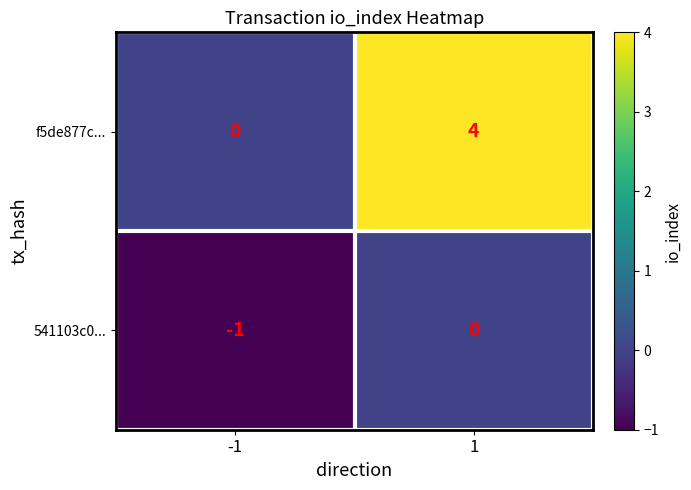

Which series has the largest range (max minus min)?

f5de877c...